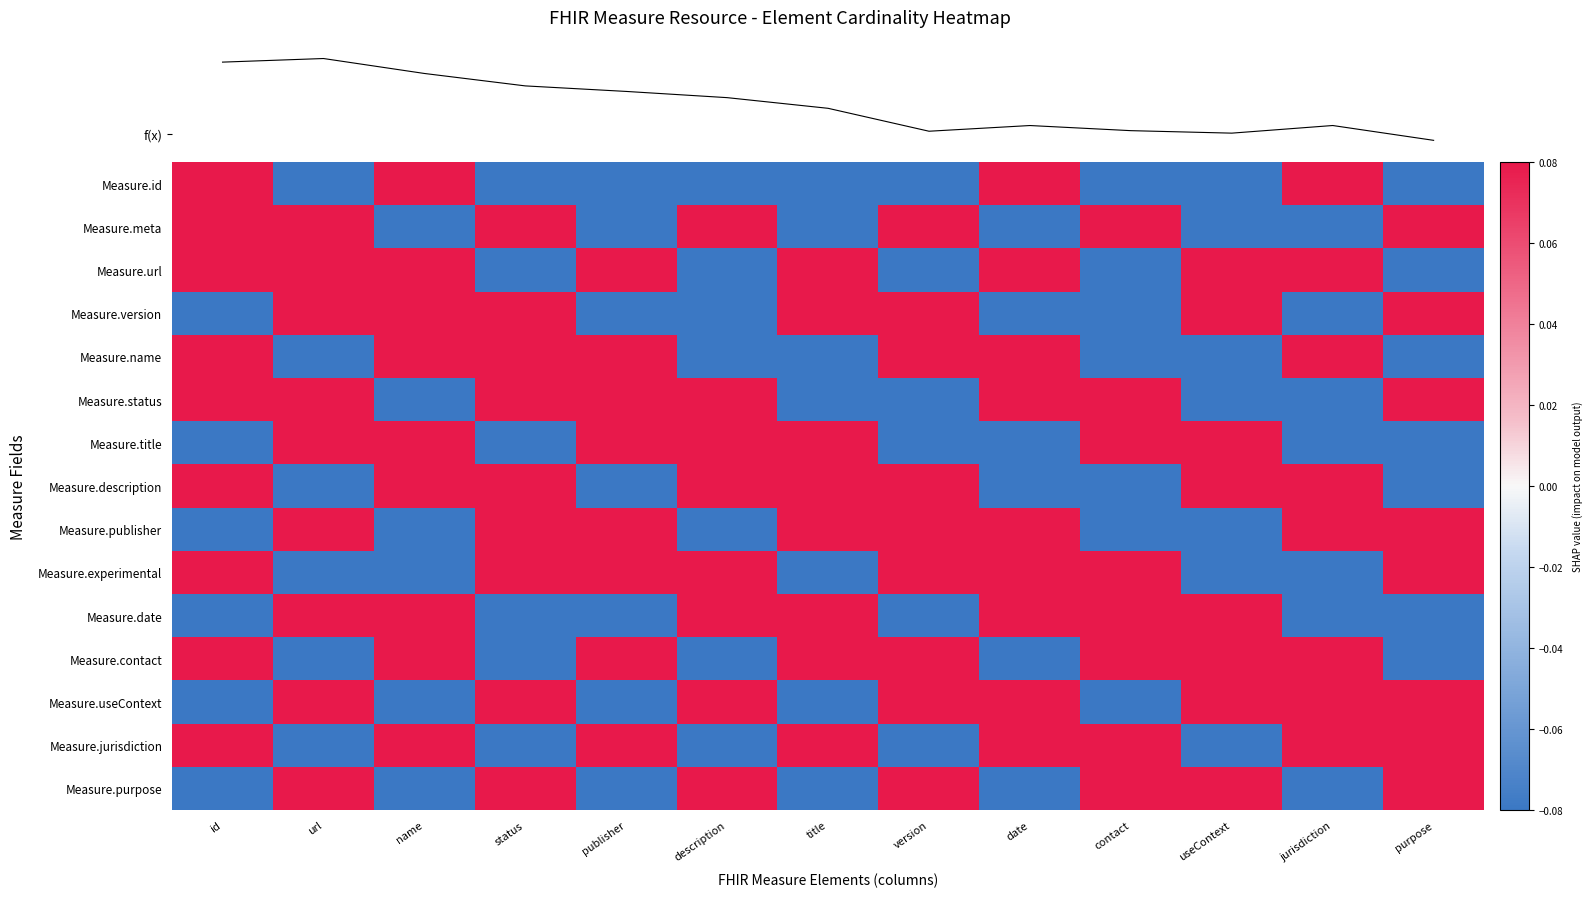

How many negative values does the Measure.description series have?

5